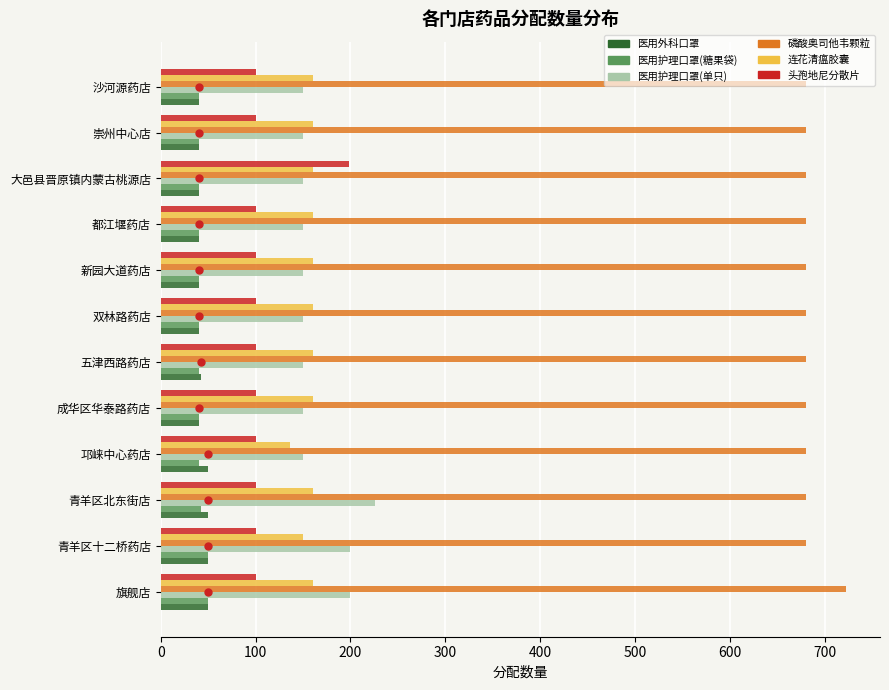

The value of 医用外科口罩 at 青羊区北东街店 is 50. True or false?

True